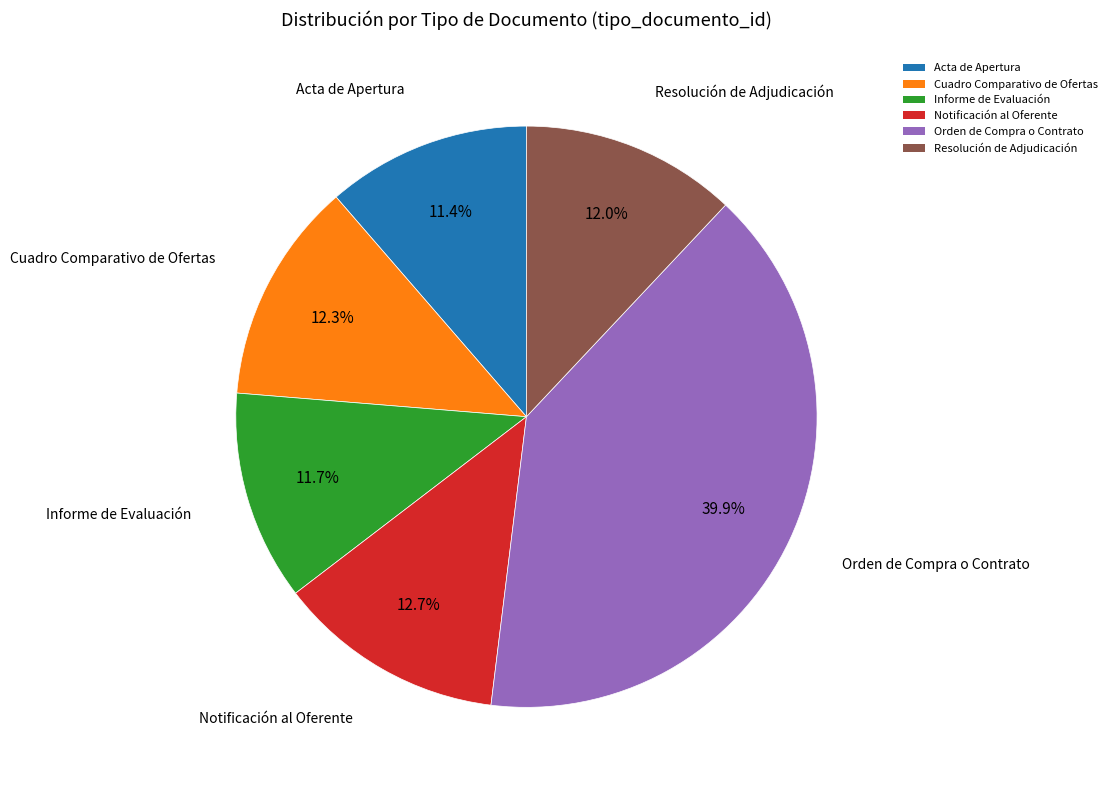

Which slice is the largest?

Orden de Compra o Contrato